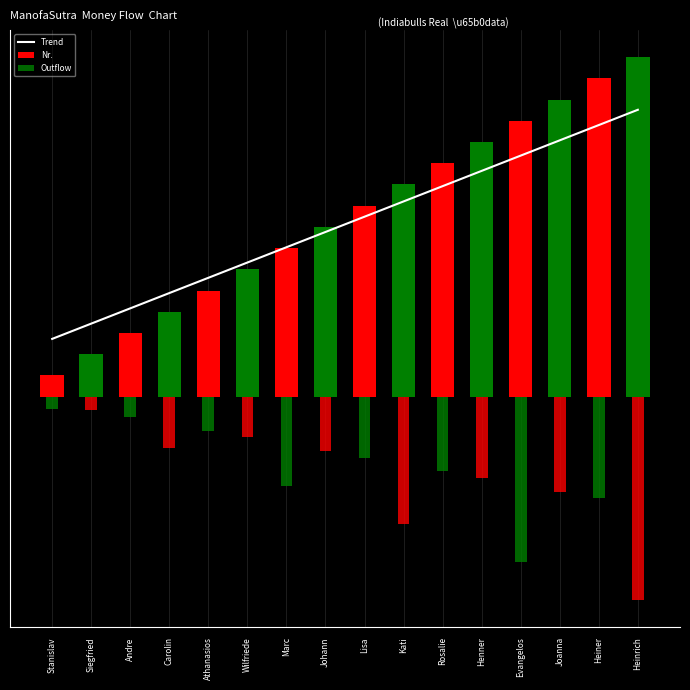

Read the value at Wilfriede, to the nearest 5.

150